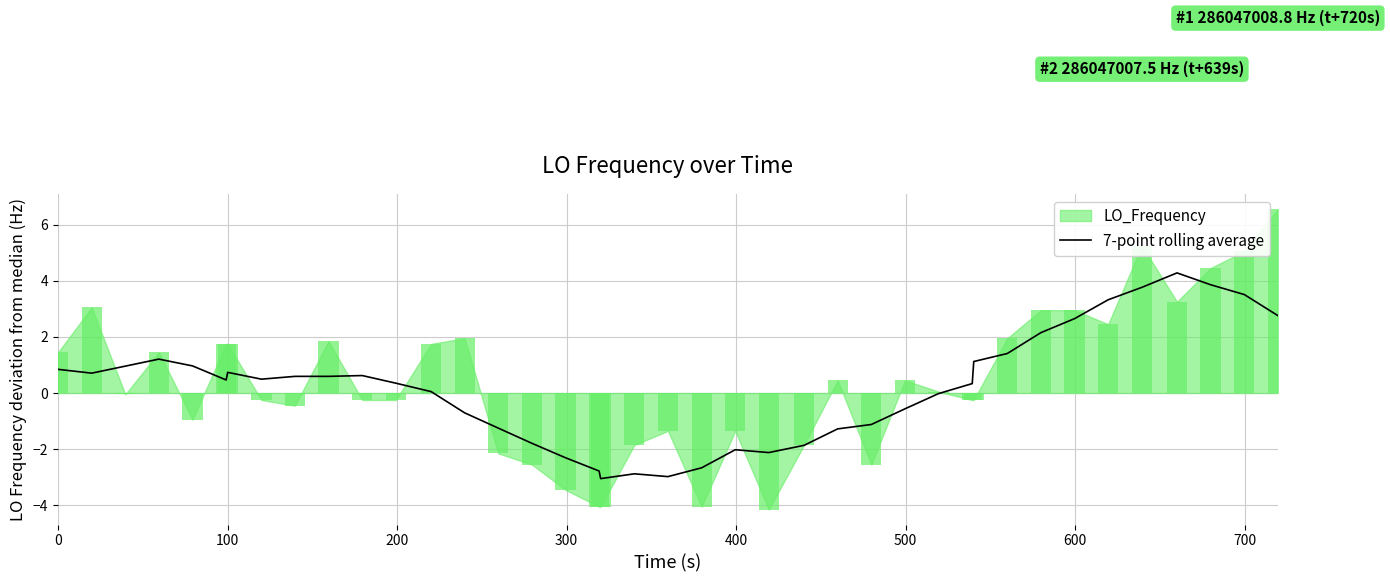

Reading left to right, what are all the values shown in this chart?

0.8	0.7	1.0	1.2	1.0	0.5	0.7	0.5	0.6	0.6	0.6	0.4	0.1	-0.7	-1.2	-1.8	-2.3	-2.8	-3.1	-2.9	-3.0	-2.7	-2.0	-2.1	-1.9	-1.3	-1.1	-0.6	-0.0	0.3	1.1	1.4	2.1	2.6	3.3	3.8	4.3	3.9	3.5	2.8